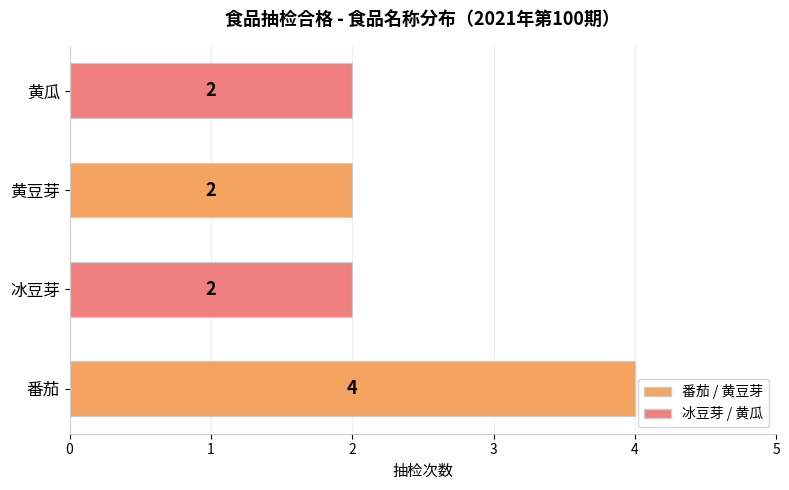

What is the ratio of the value at 黄瓜 to the value at 黄豆芽?

1.0